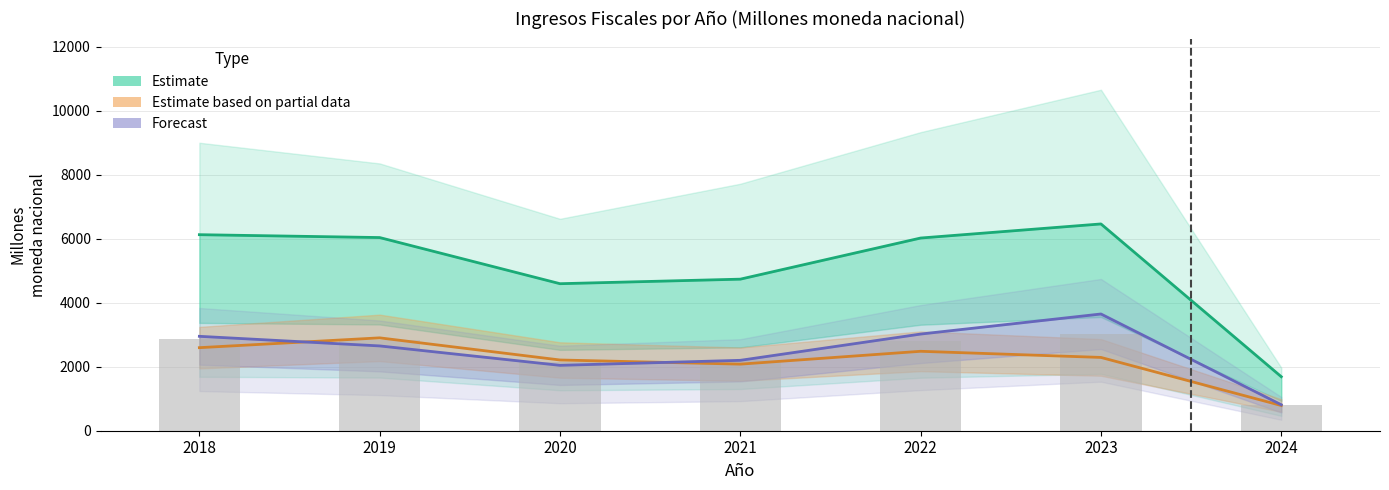

At 2018, list the series in order from largest to smallest.

Estimate, Forecast, Estimate based on partial data